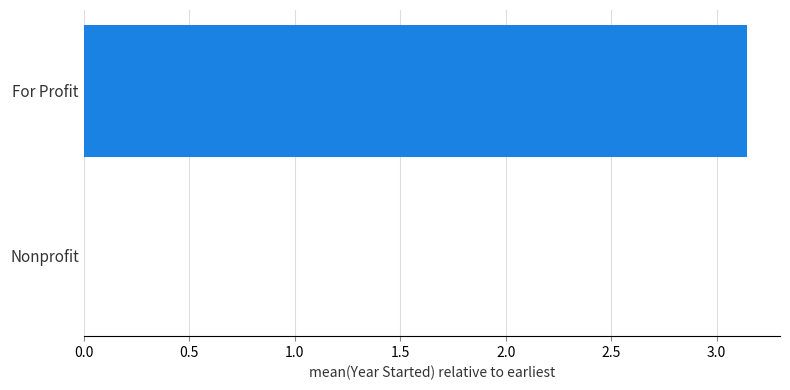

What is the change in value from For Profit to Nonprofit?

-3.1